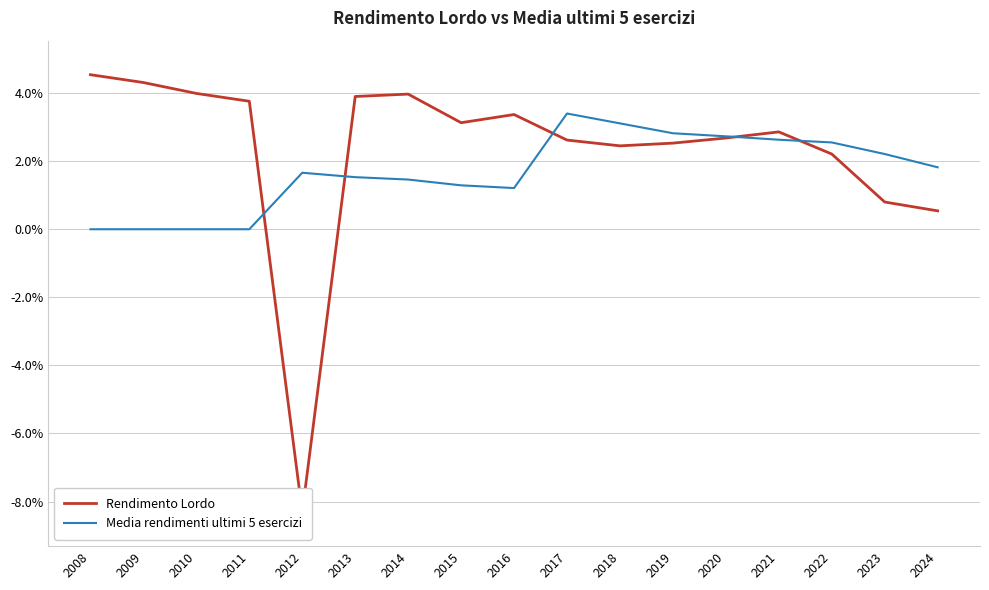

In Media rendimenti ultimi 5 esercizi, how many points are lower than both neighbors (excluding endpoints)?

1